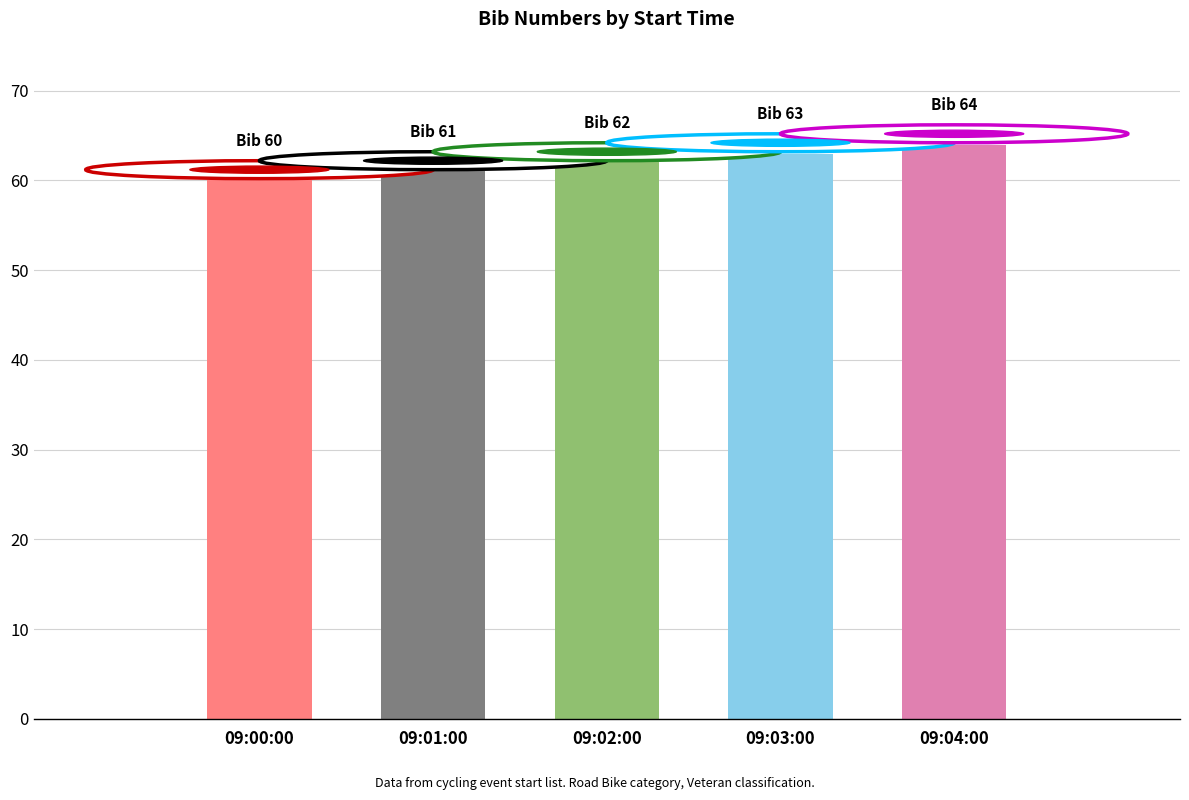

Reading left to right, list all the values displayed in this chart.

60	61	62	63	64